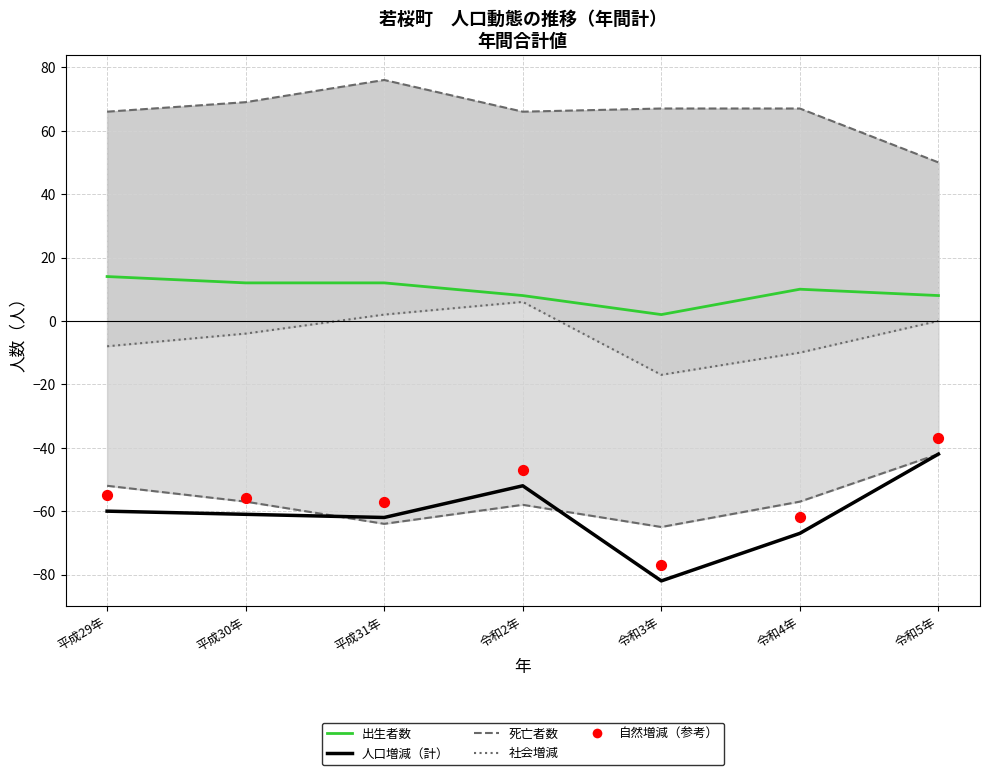

Which series reaches the minimum Y coordinate?

人口増減（計）